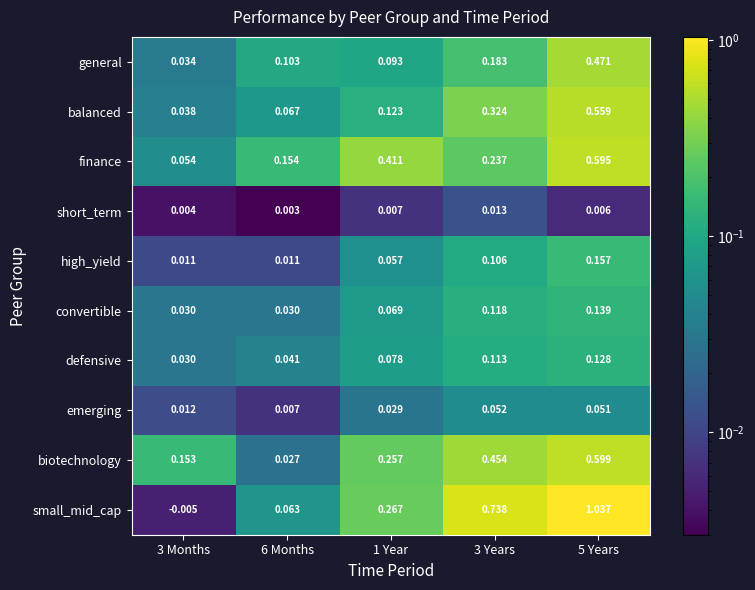

Between 6 Months and 5 Years, which series saw the biggest shift?

small_mid_cap